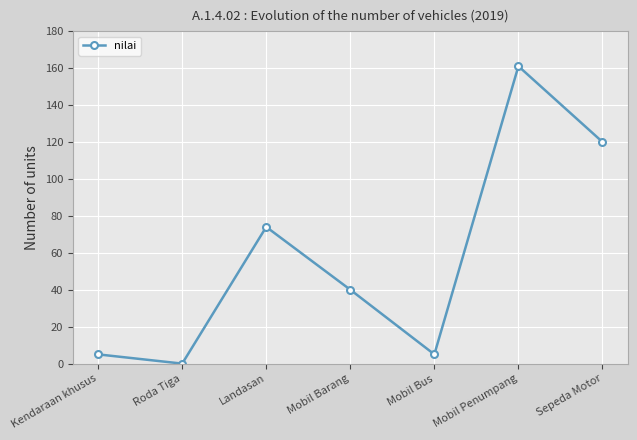

Count the number of categories in the chart.

7